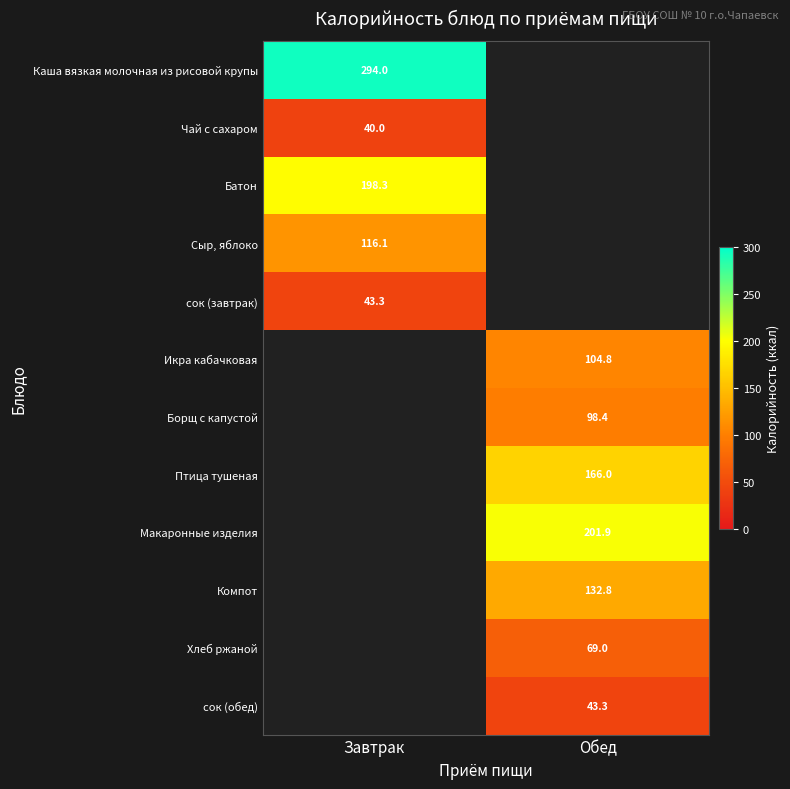

At how many categories does at least one series exceed 60?

2